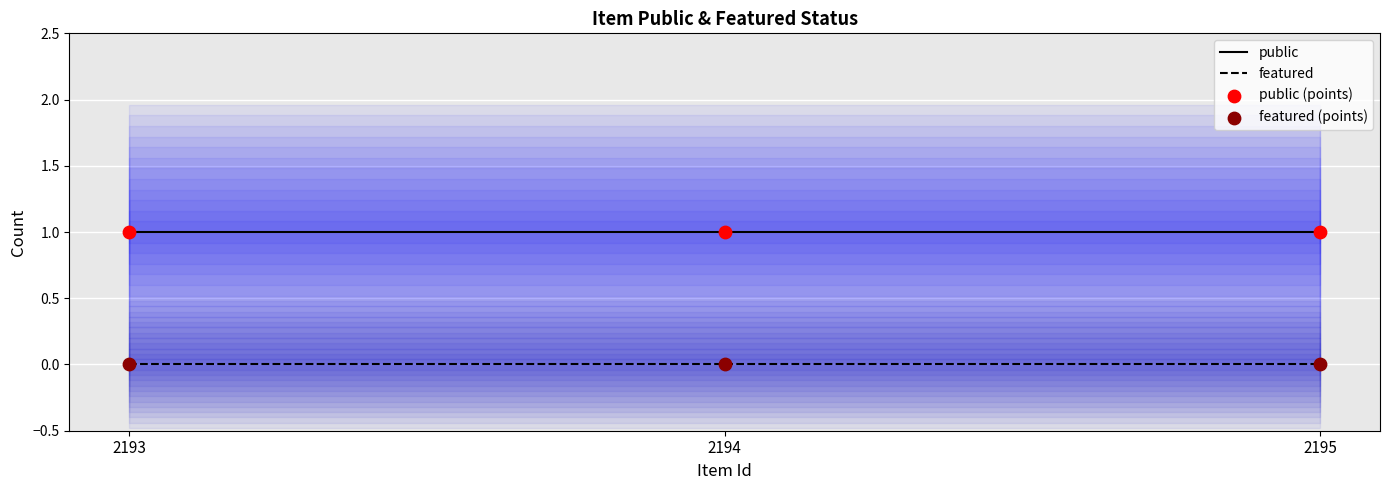

What is the total value across all series at 2193?

2